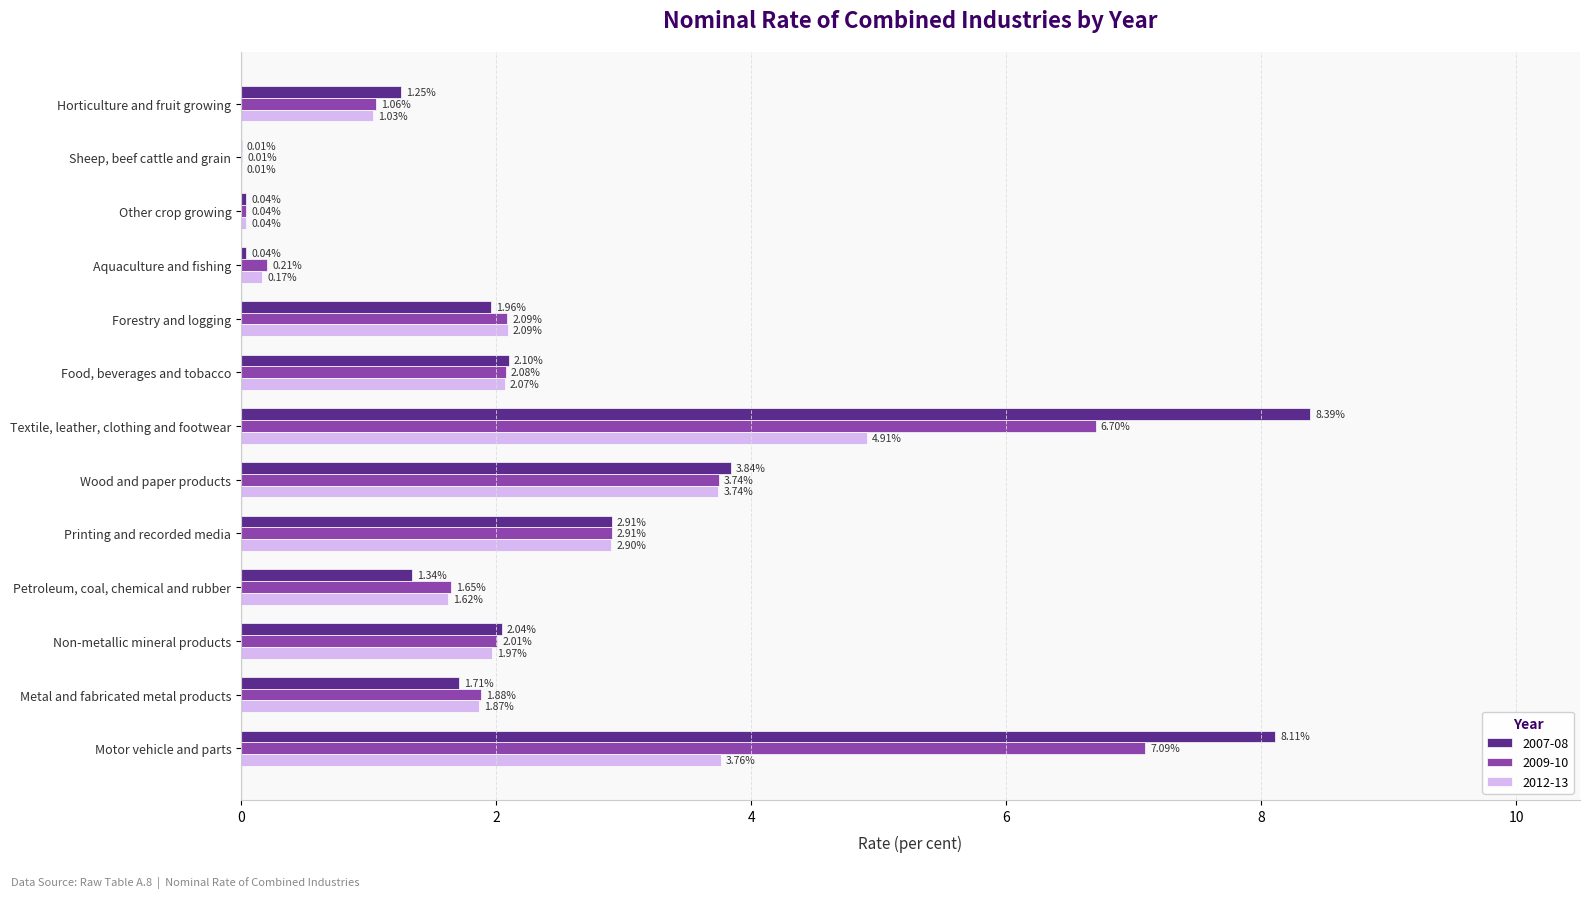

At which label is 2012-13 closest to 2?

Non-metallic mineral products